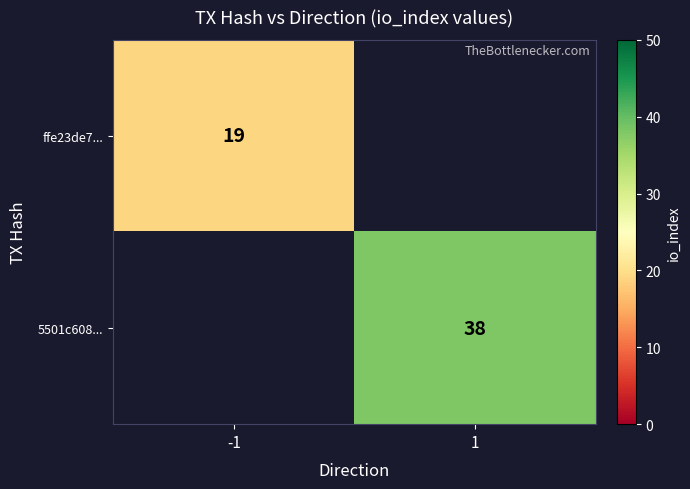

The value of ffe23de7... at -1 is 31. True or false?

False